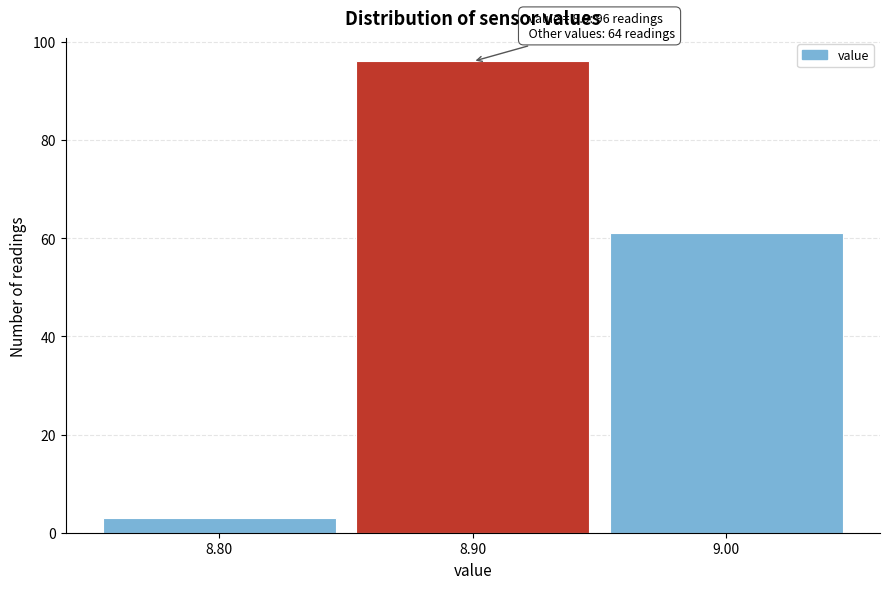

Which range on the x-axis has the tallest bar?

8.85 to 8.95